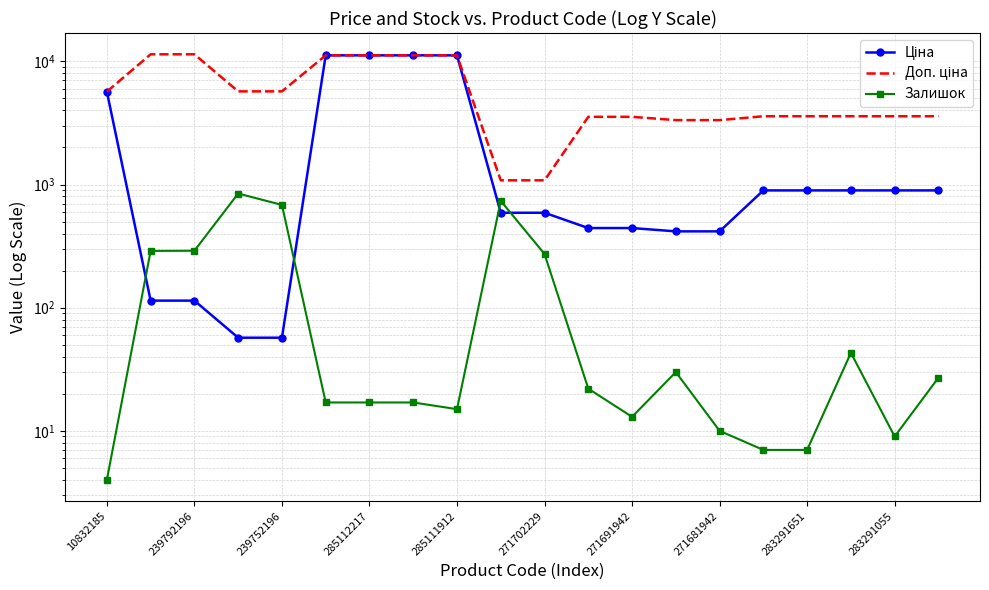

How many data points does each series have?

20